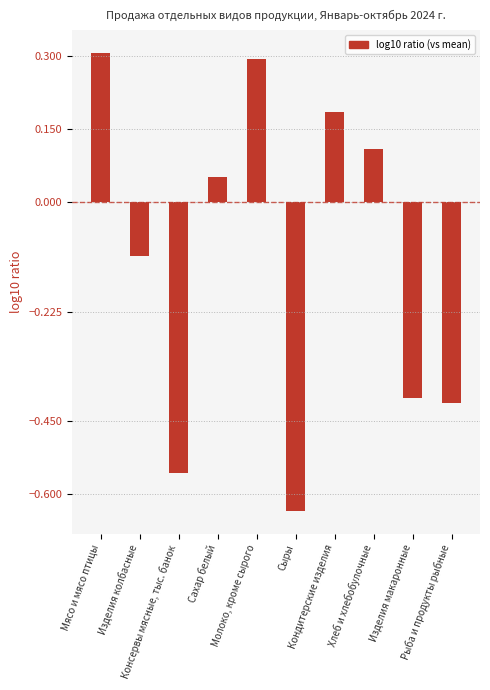

What is the difference between the second highest and minimum values?

0.9